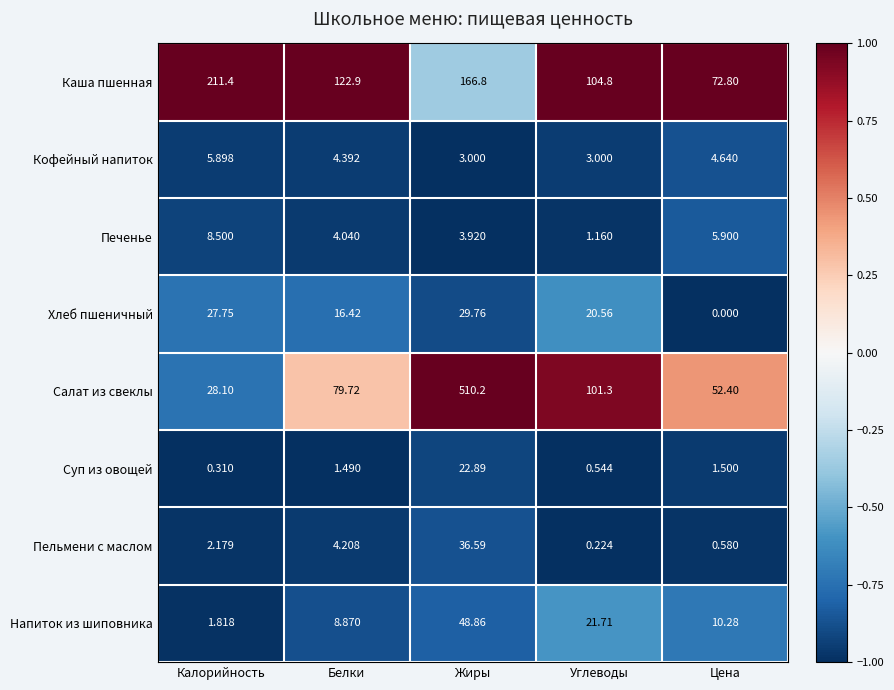

At which label is Напиток из шиповника closest to 25?

Углеводы